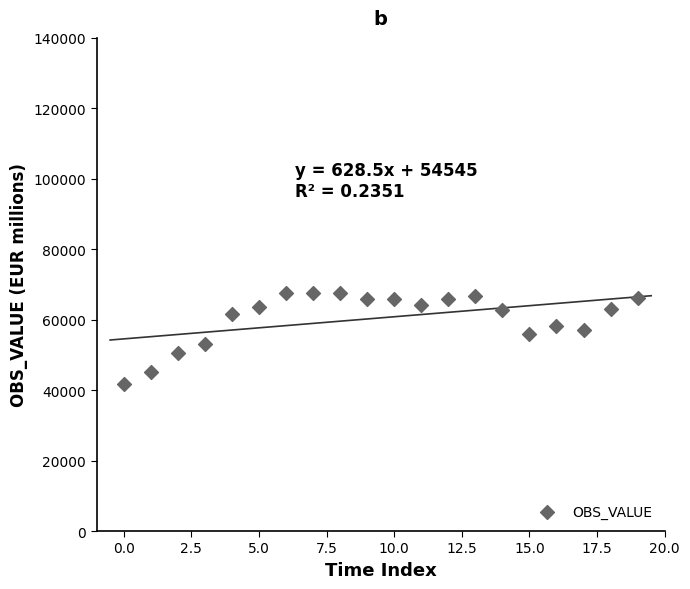

What is the range of Y values (max minus min)?

25818.1